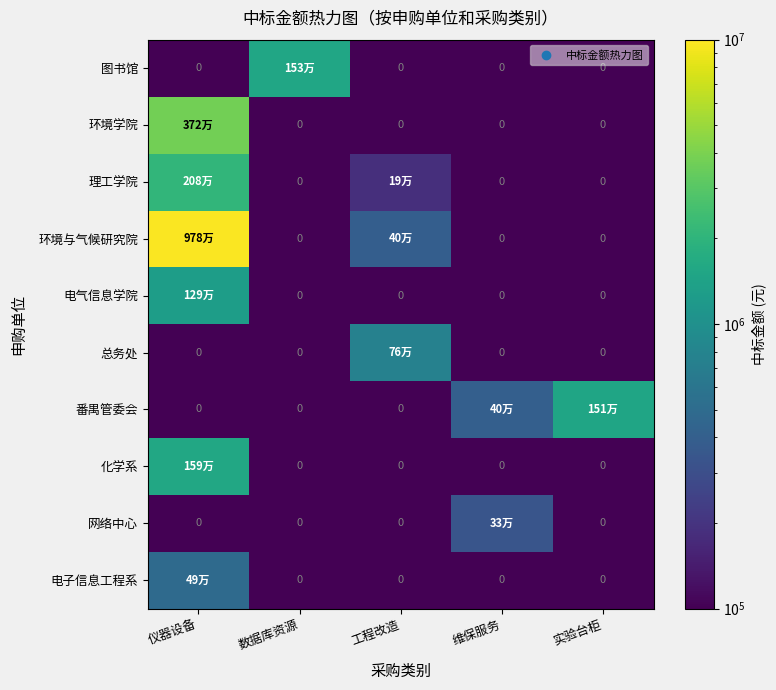

The 电子信息工程系 series shows 236584.9 at 仪器设备. True or false?

False